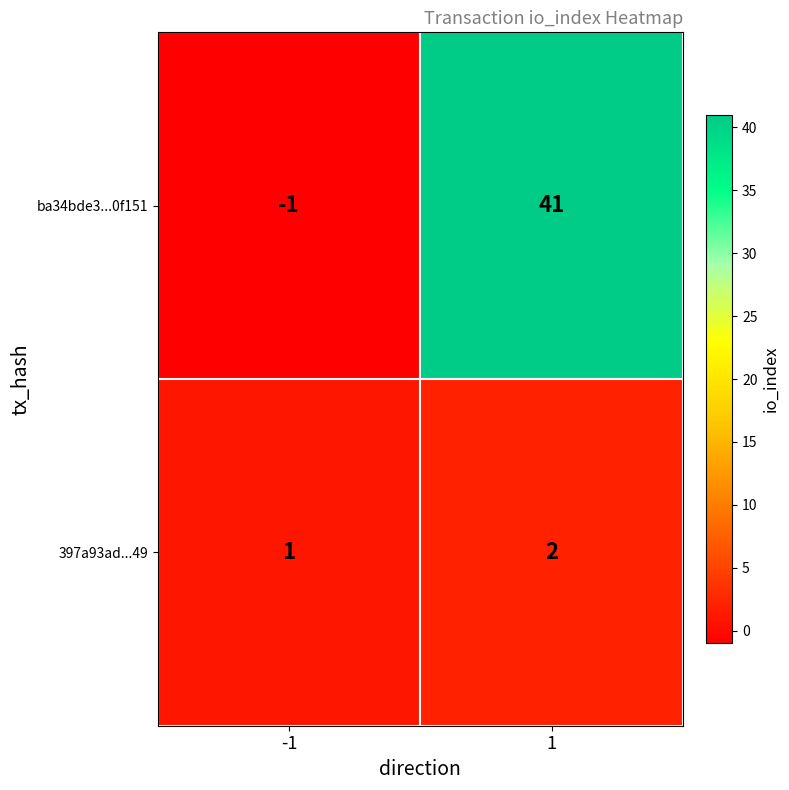

The ba34bde3...0f151 series shows 18 at 1. True or false?

False